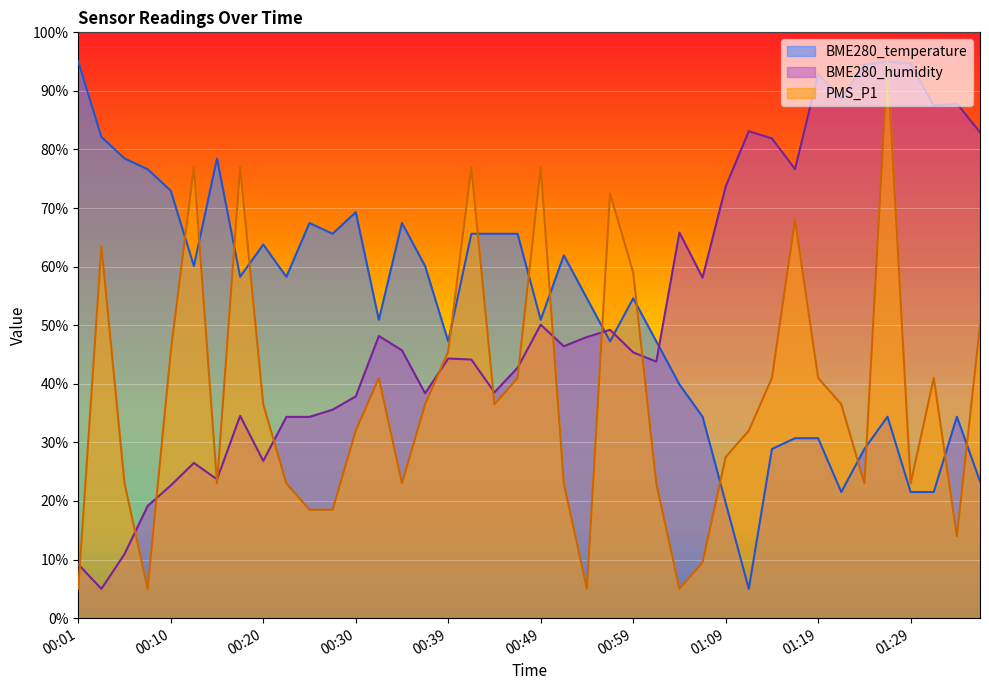

At how many categories does at least one series exceed 39?

40